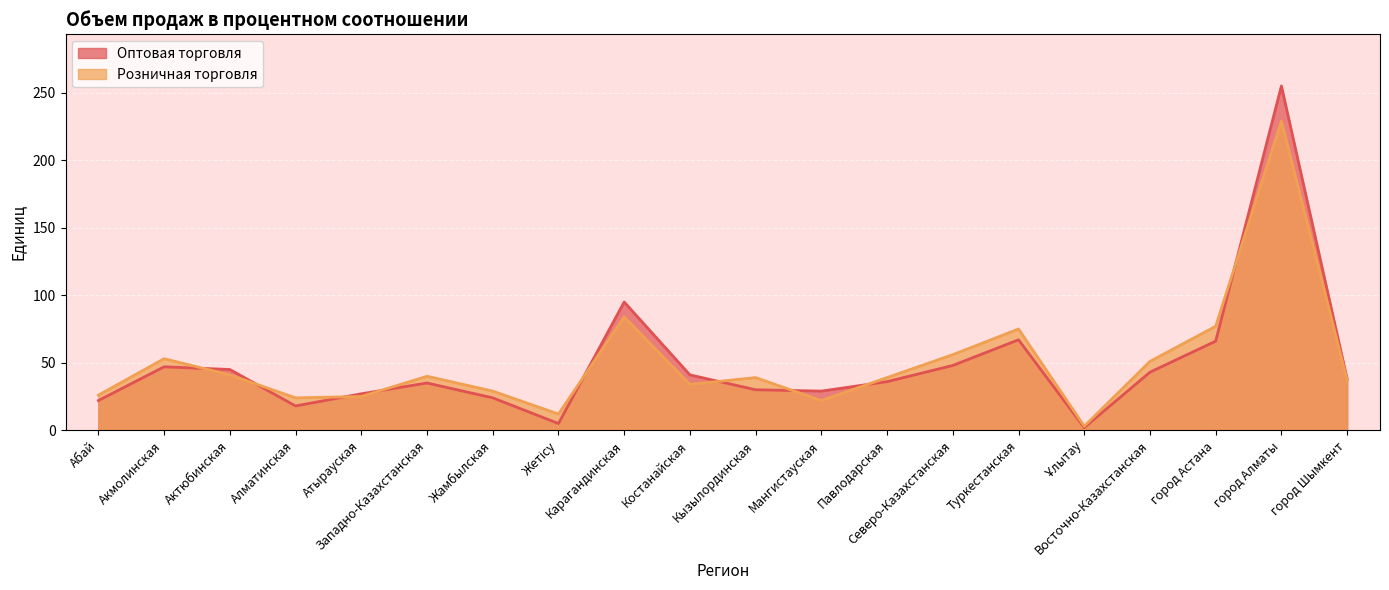

How many values in the Оптовая торговля series are below 38?

10